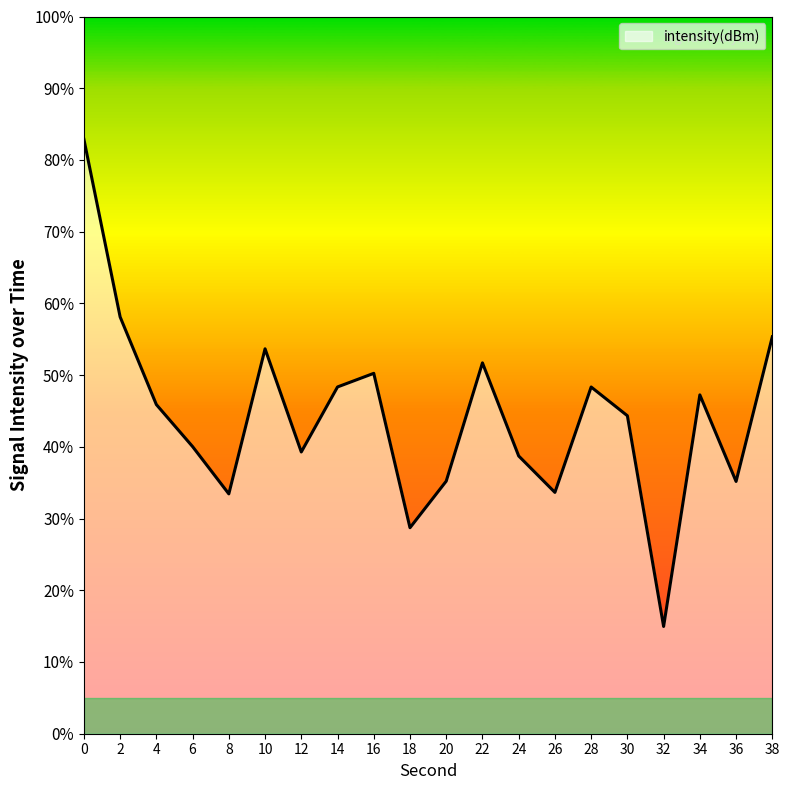

How many lines are shown in the chart?

1